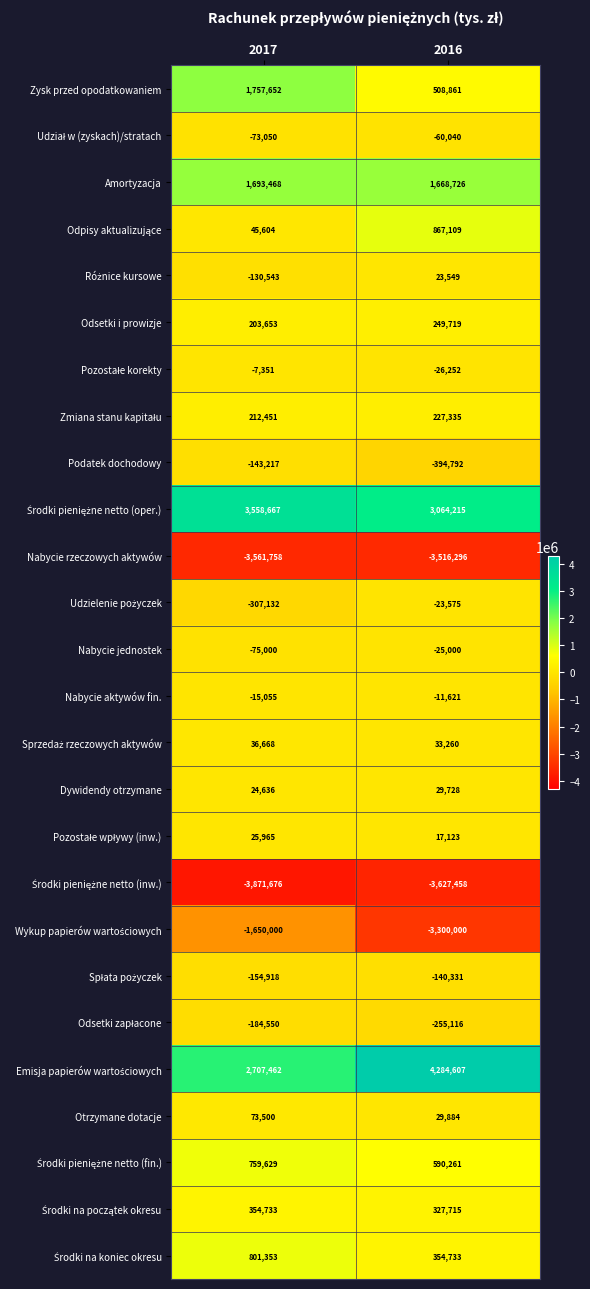

Which label corresponds to the largest value in the chart?

2016